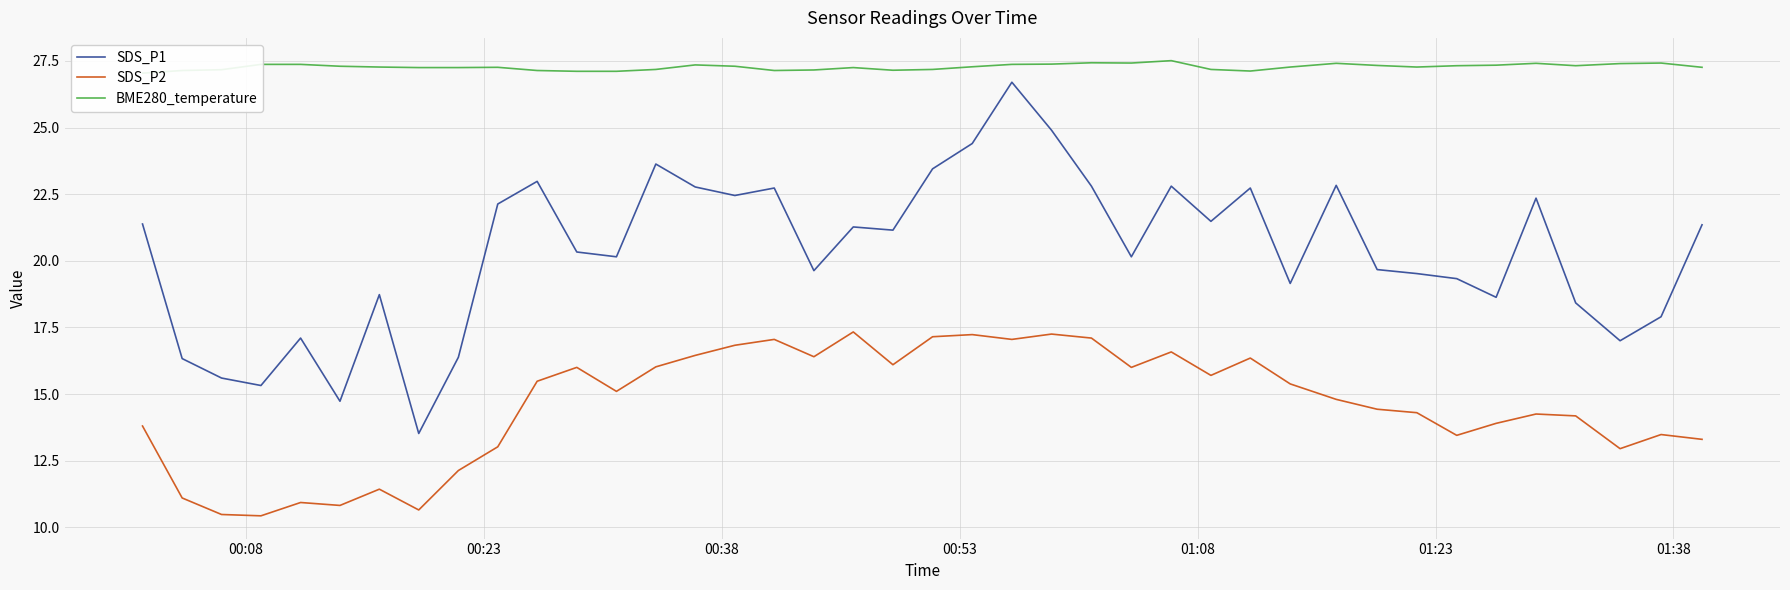

What is the sum of all SDS_P1 values?

813.9